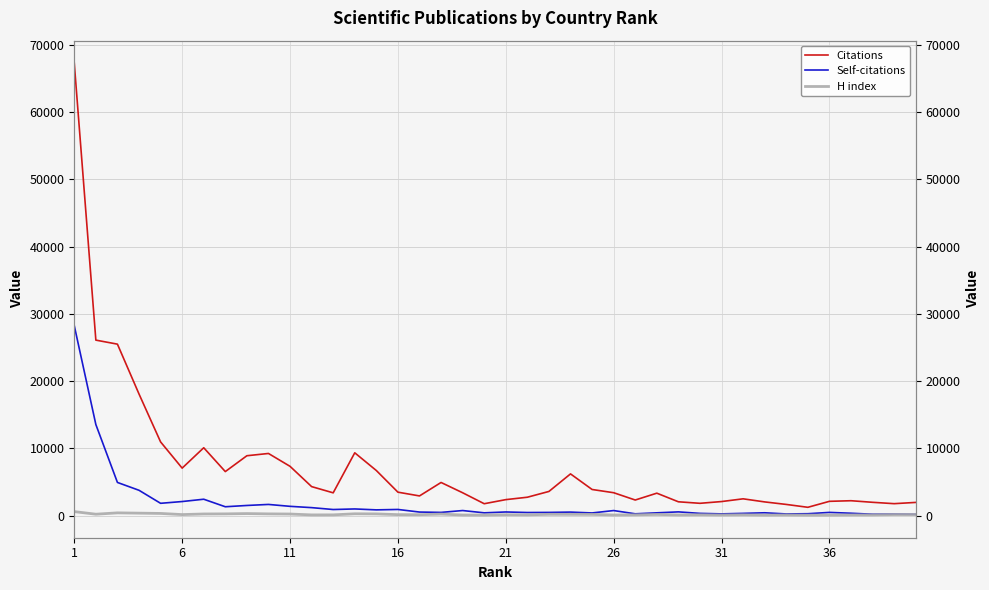

What is the maximum value shown in the chart?

67280